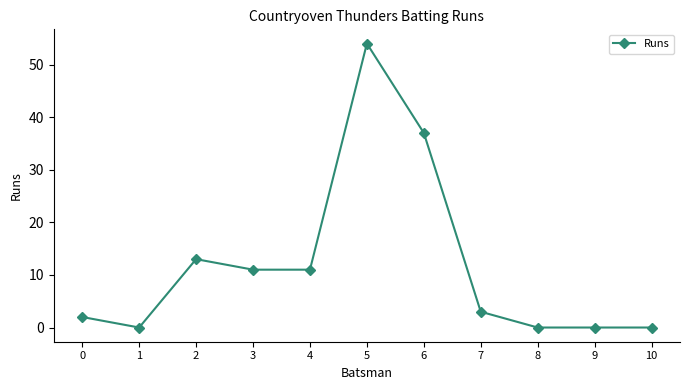

The chart shows a value of 3 at 7. True or false?

True